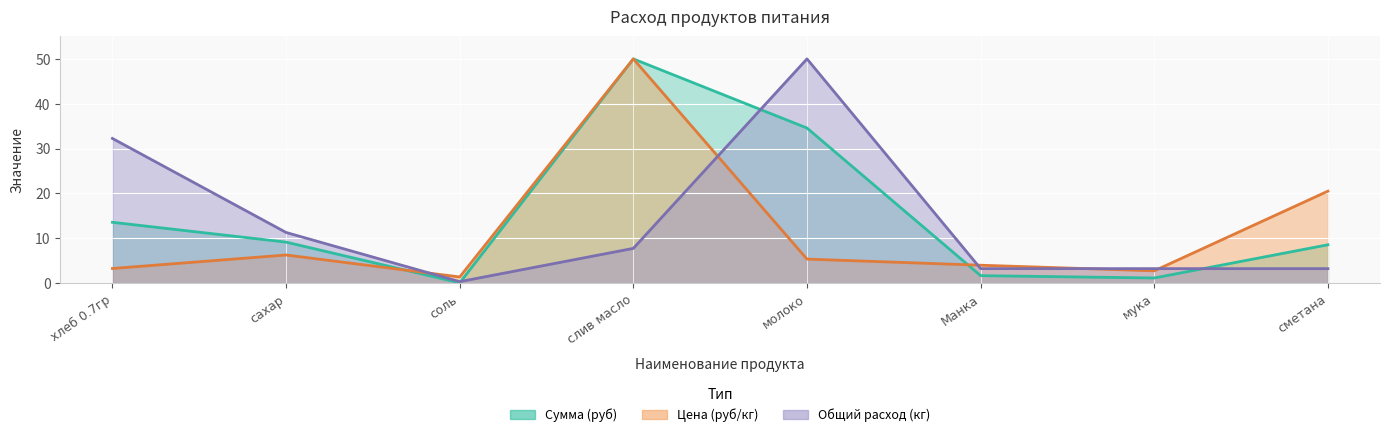

How many values in the Цена series are below 5?

4